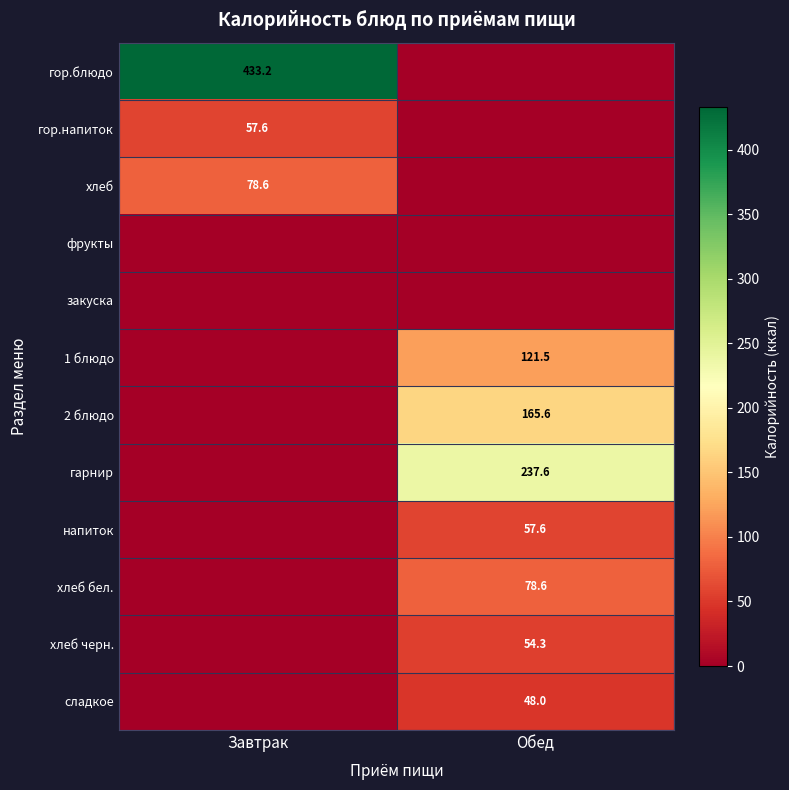

True or false: напиток has a value of 22.5 at Обед.

False